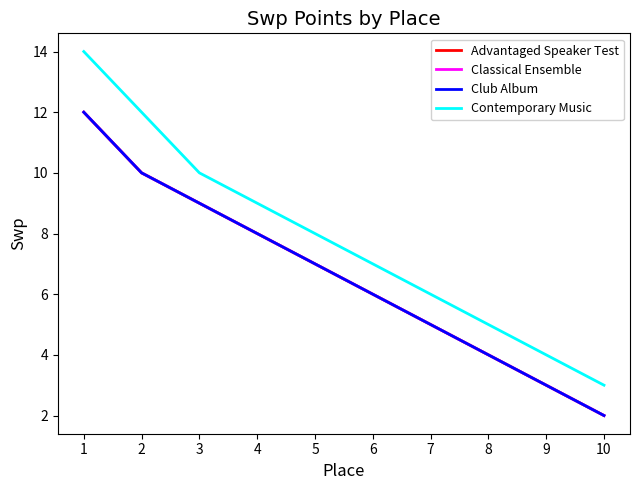

What value does the Advantaged Speaker Test series have at 1, to the nearest 5?

10